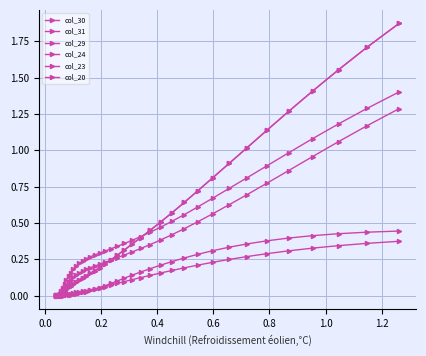

What is the sum of all col_20 values?

16.3